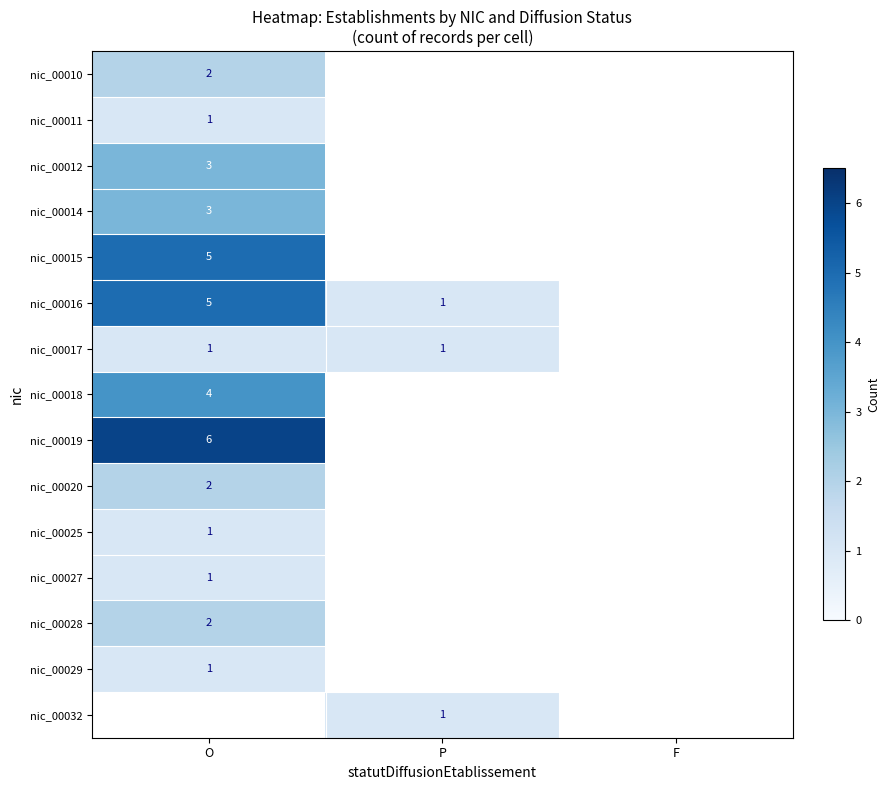

The value of nic_00017 at O is 1. True or false?

True